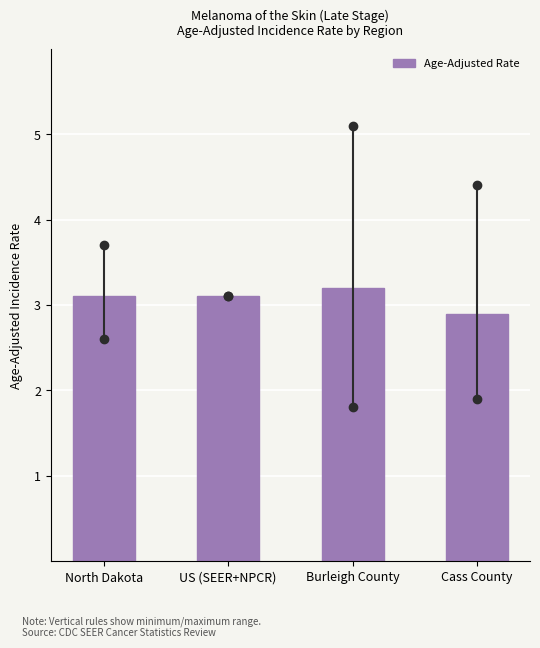

Reading left to right, list all the values displayed in this chart.

North Dakota=3.1	US (SEER+NPCR)=3.1	Burleigh County=3.2	Cass County=2.9